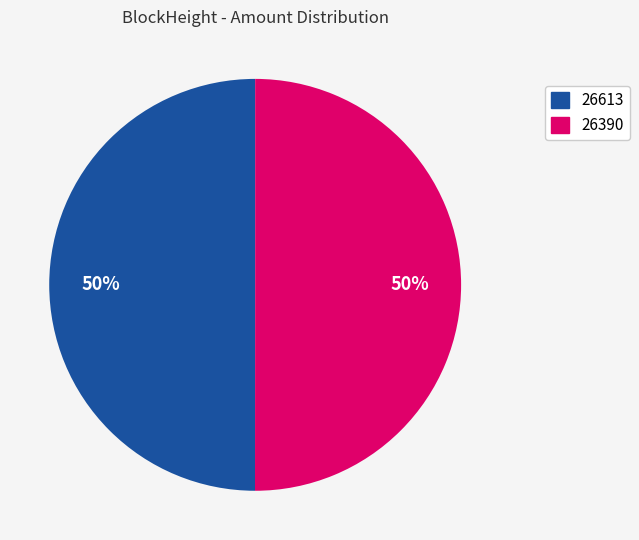

True or false: 26390 accounts for 58% of the total.

False